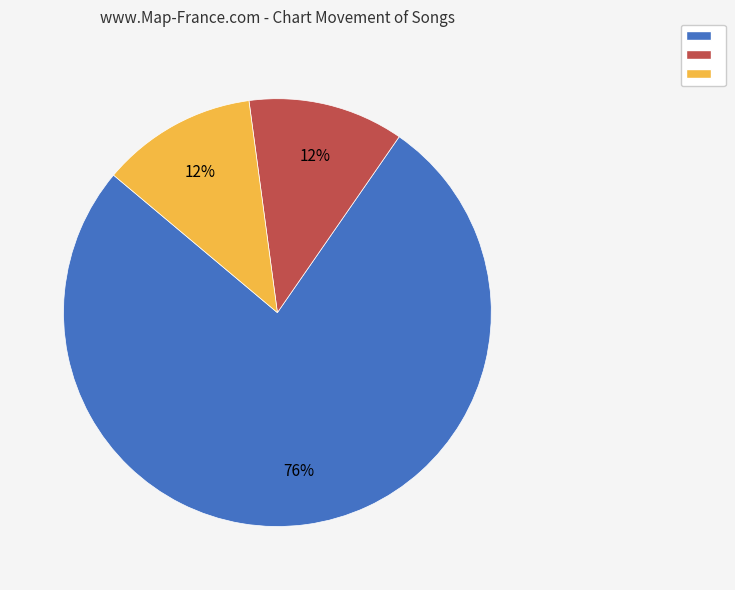

To the nearest percent, what is the average slice percentage?

33%